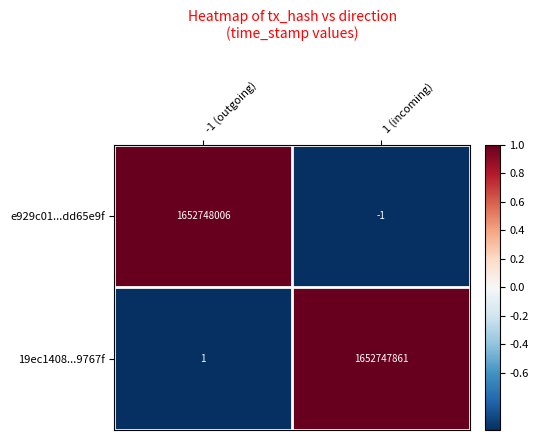

What is the difference between the highest and lowest values at -1 (outgoing)?

1652748005